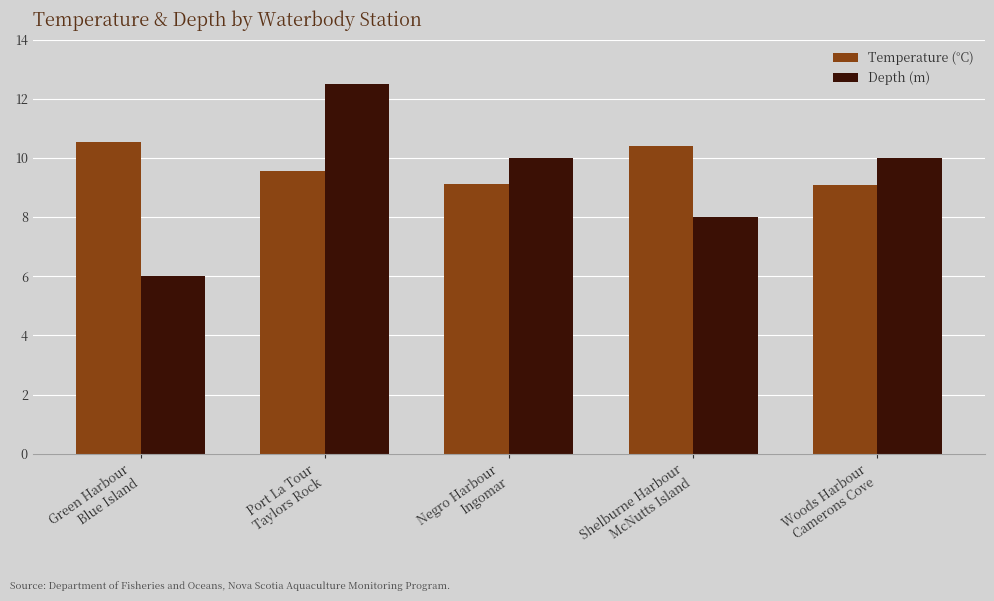

List the series in order of their peak value, highest first.

Depth (m), Temperature (°C)